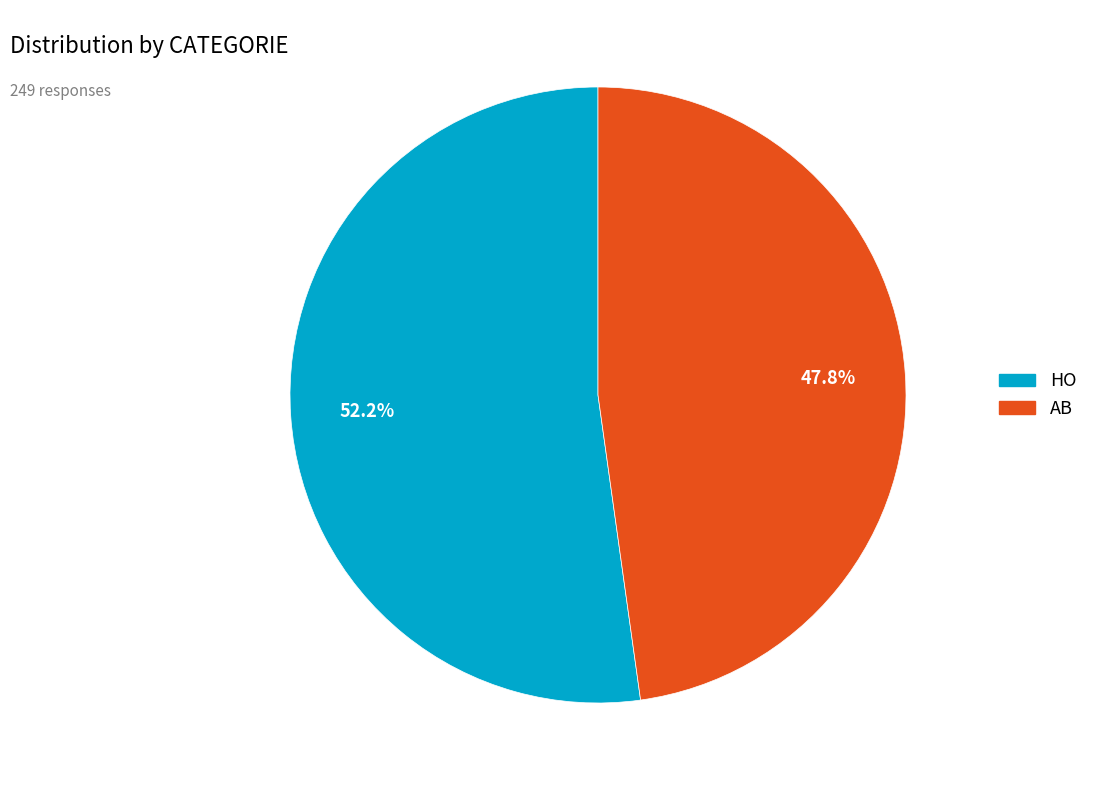

How many segments does this pie chart have?

2